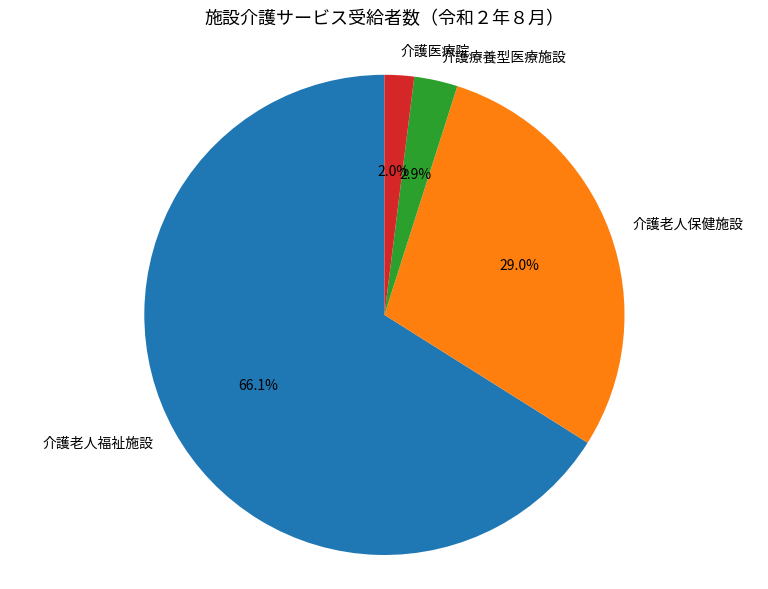

Combined, do 介護医療院 and 介護老人福祉施設 account for over 50%?

Yes